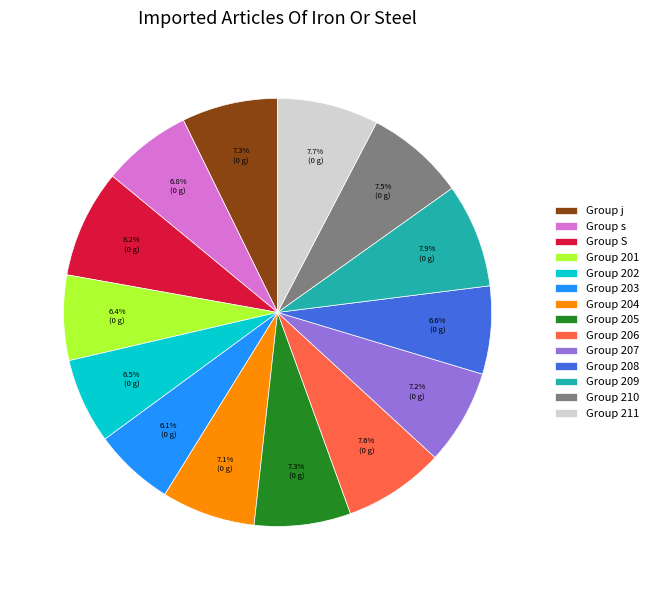

Does Group 209 account for over 50% of the chart?

No